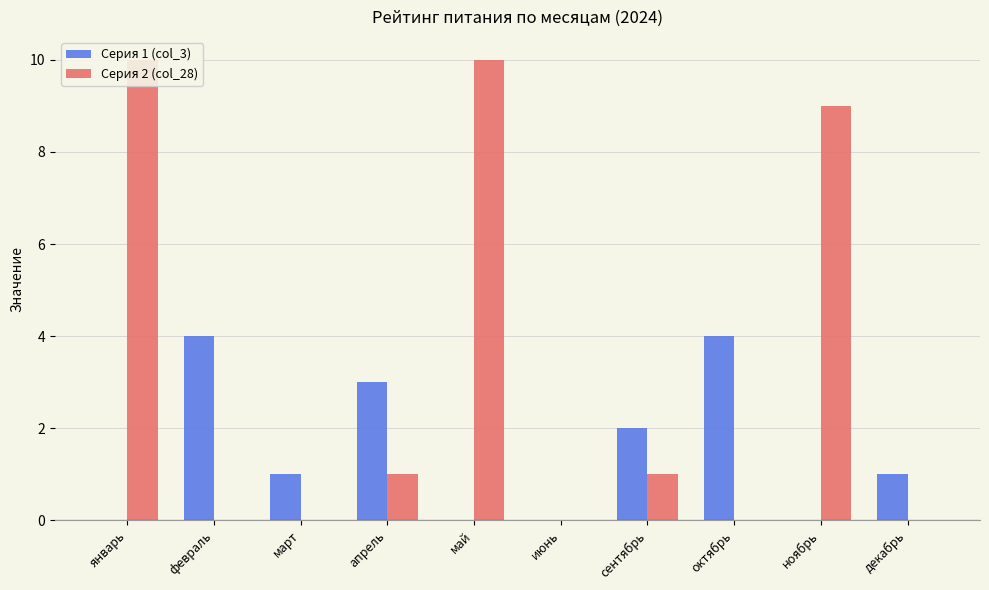

What is the greatest value displayed?

10